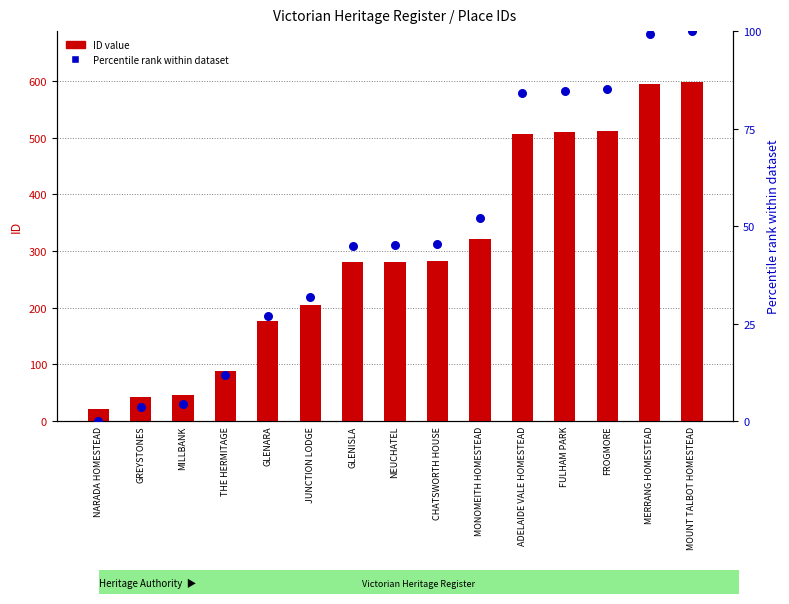

Which series contains the lowest Y value?

Percentile rank within dataset